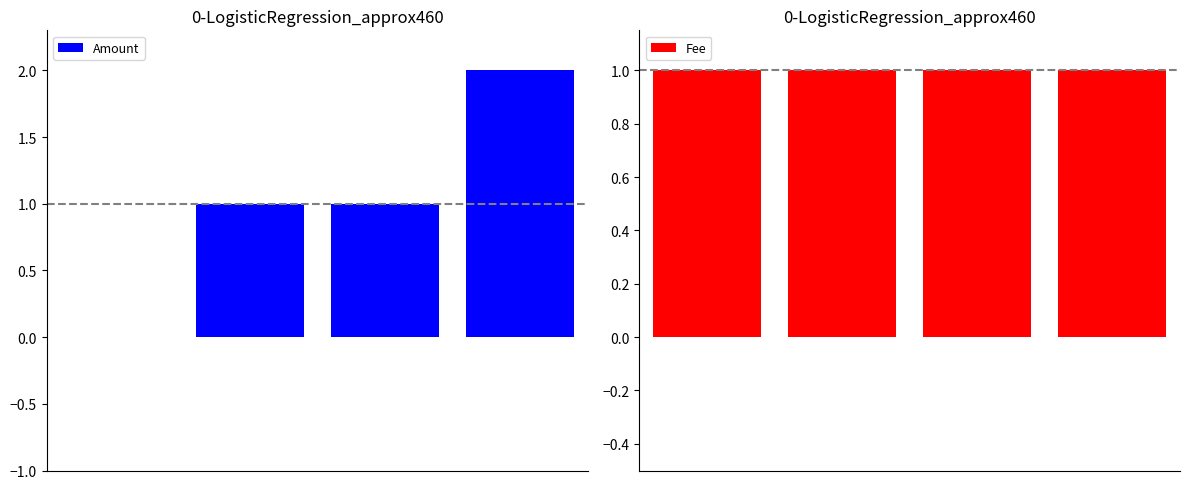

What is the difference between the highest and lowest values at 3?

1